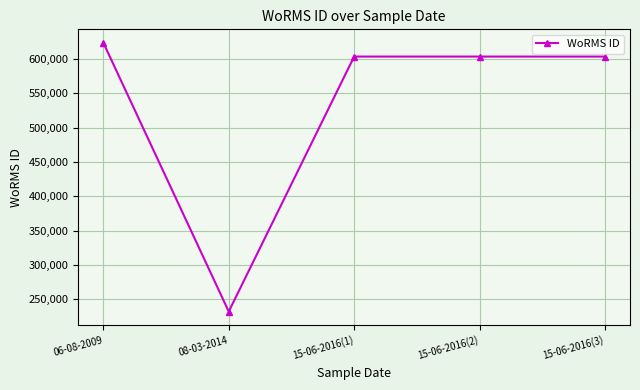

Reading left to right, transcribe all the data shown in this chart.

623424	232248	603334	603334	603334